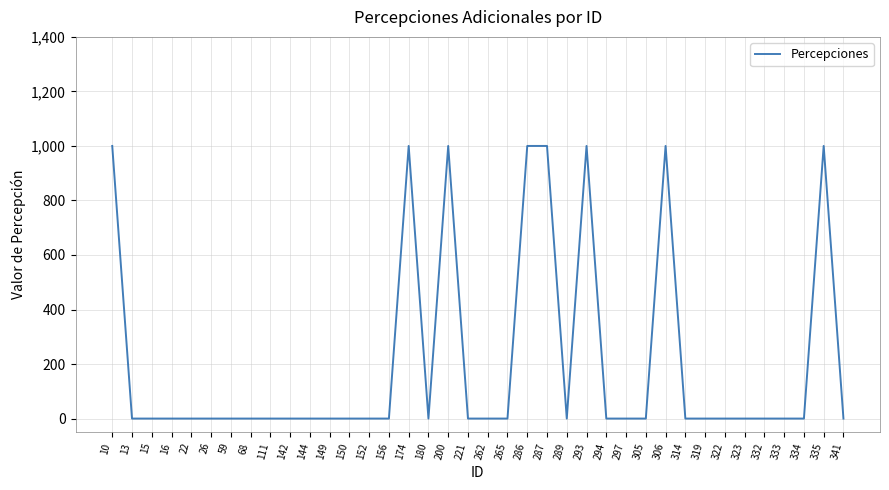

Reading left to right, extract all data points from this chart.

10=1000	13=0	15=0	16=0	22=0	26=0	59=0	68=0	111=0	142=0	144=0	149=0	150=0	152=0	156=0	174=1000	180=0	200=1000	221=0	262=0	265=0	286=1000	287=1000	289=0	293=1000	294=0	297=0	305=0	306=1000	314=0	319=0	322=0	323=0	332=0	333=0	334=0	335=1000	341=0